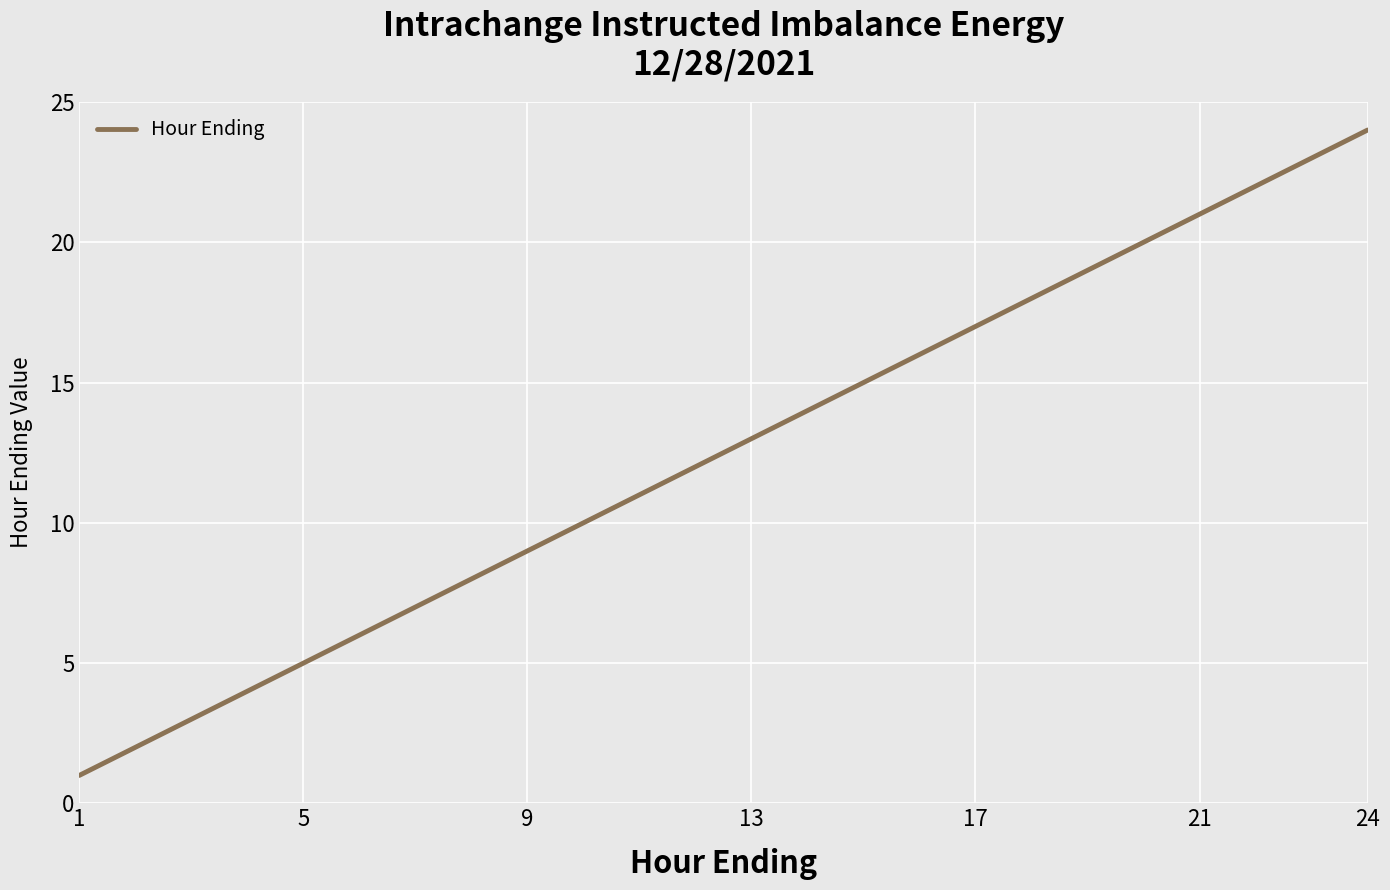

Is this an area chart (filled region under the line)?

No